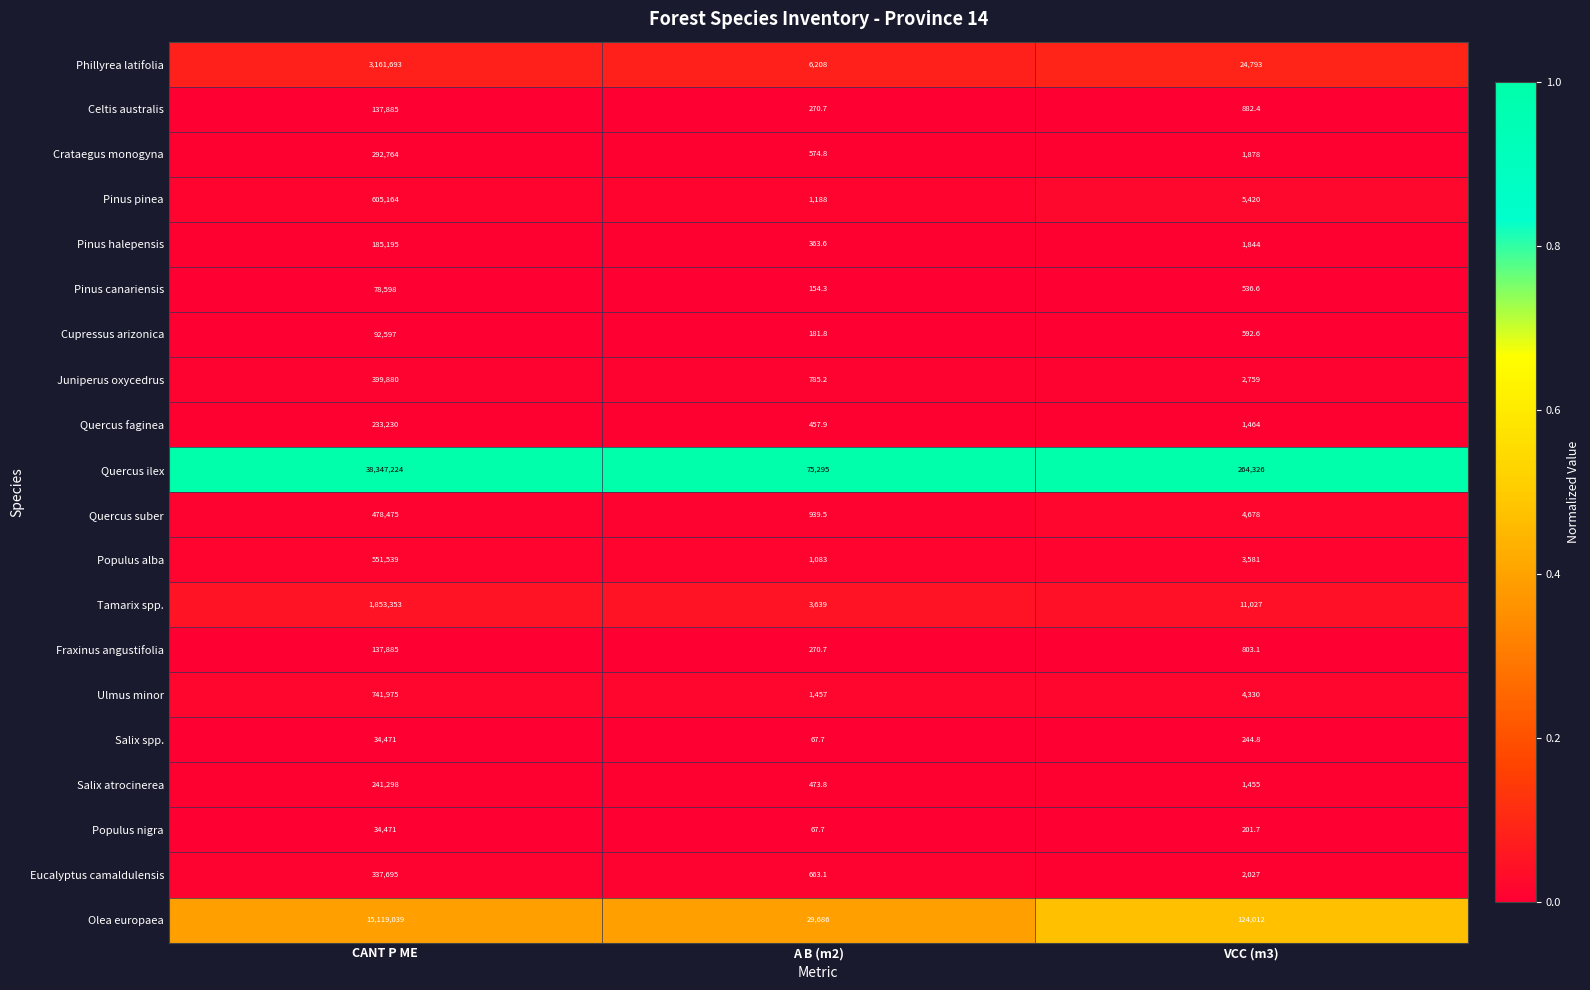

Where is Quercus faginea nearest to the value 116843?

VCC (m3)